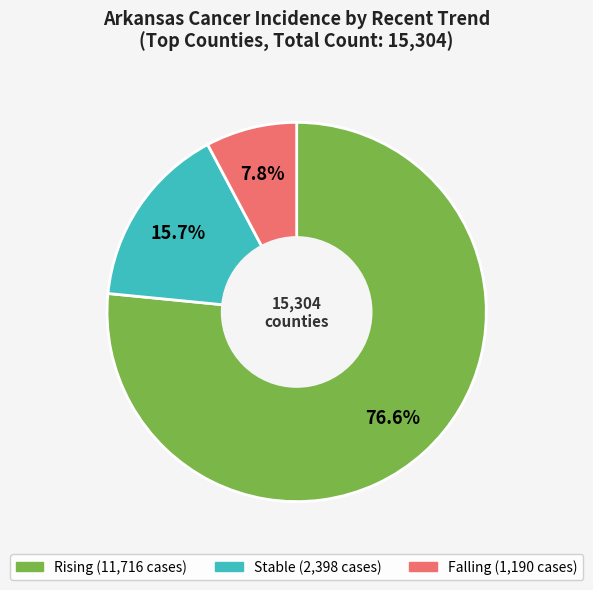

Is there any slice that represents more than half of the pie?

Yes